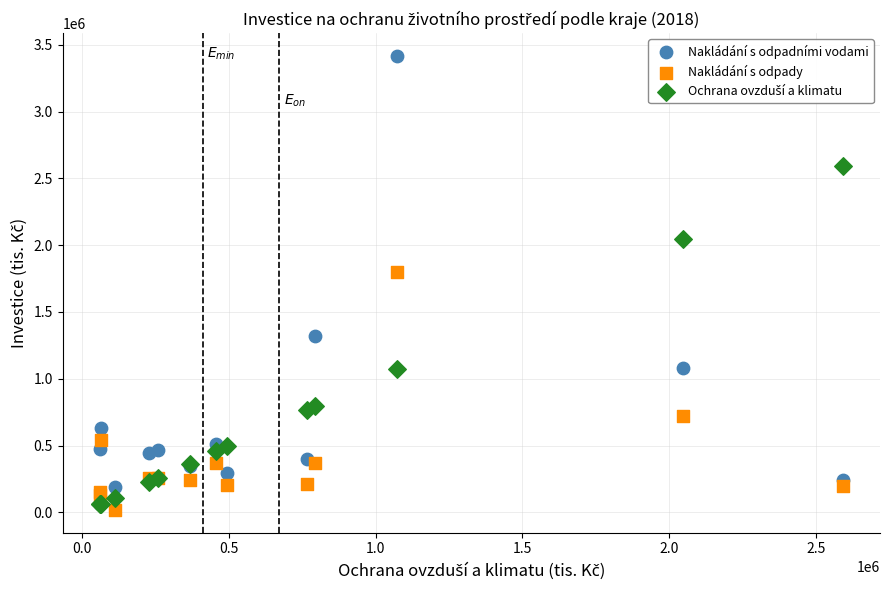

Which series reaches the maximum Y coordinate?

Nakládání s odpadními vodami